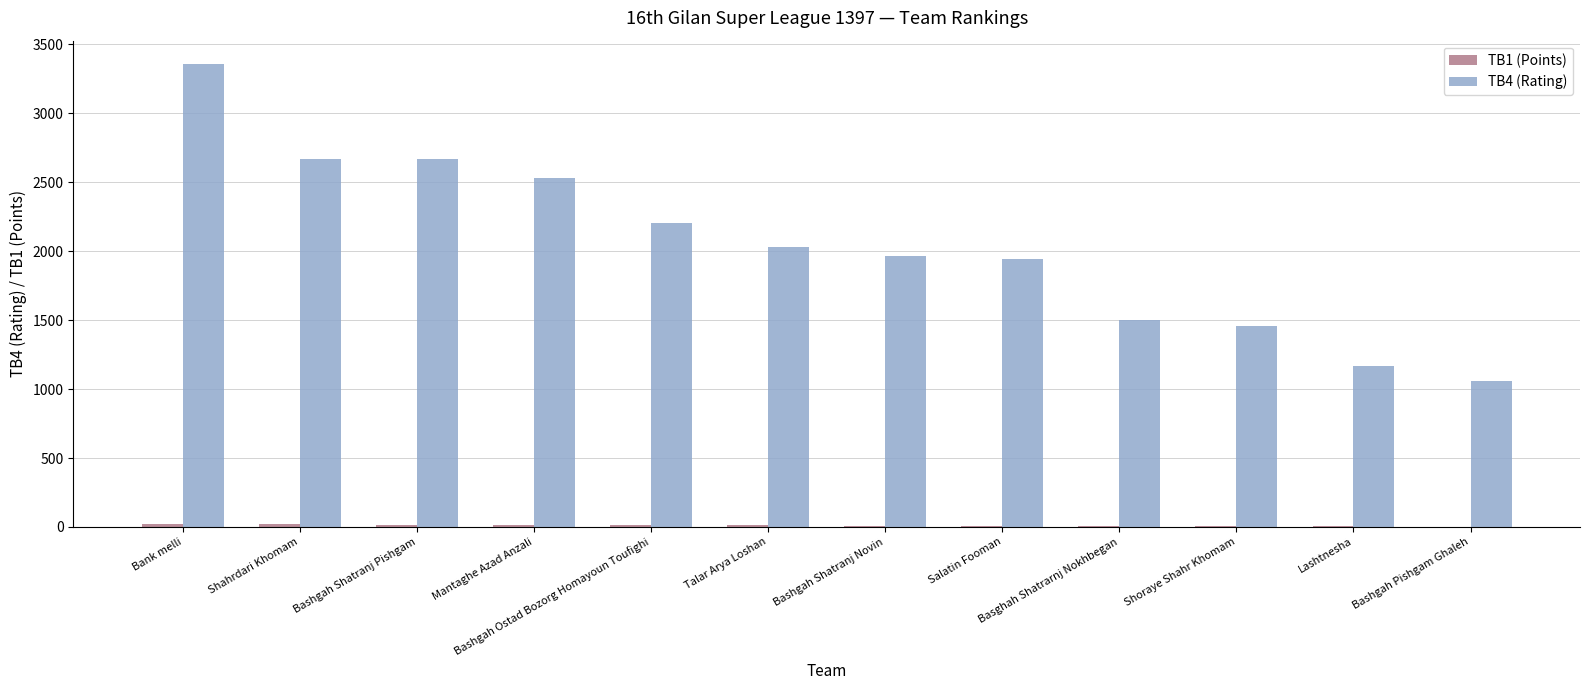

Is it true that TB4 (Rating) equals 1944 at Salatin Fooman?

True